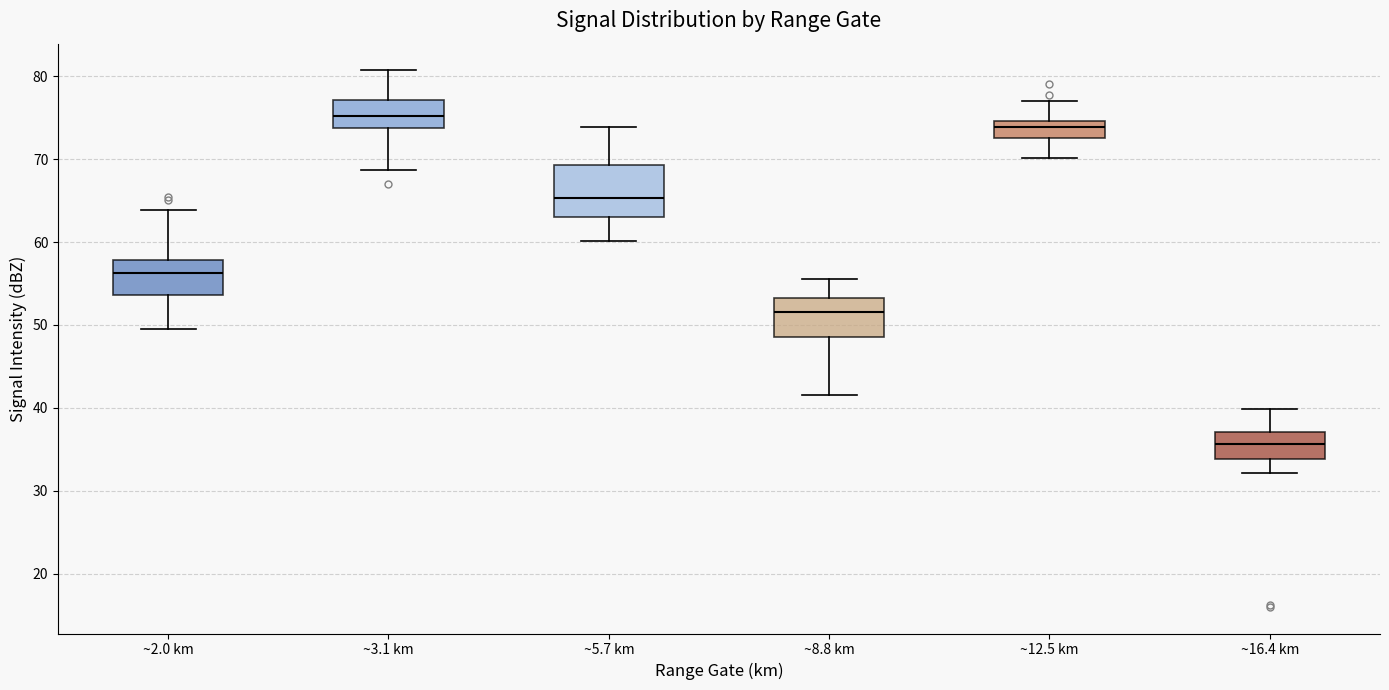

Which box has the lowest median line?

~16.4 km